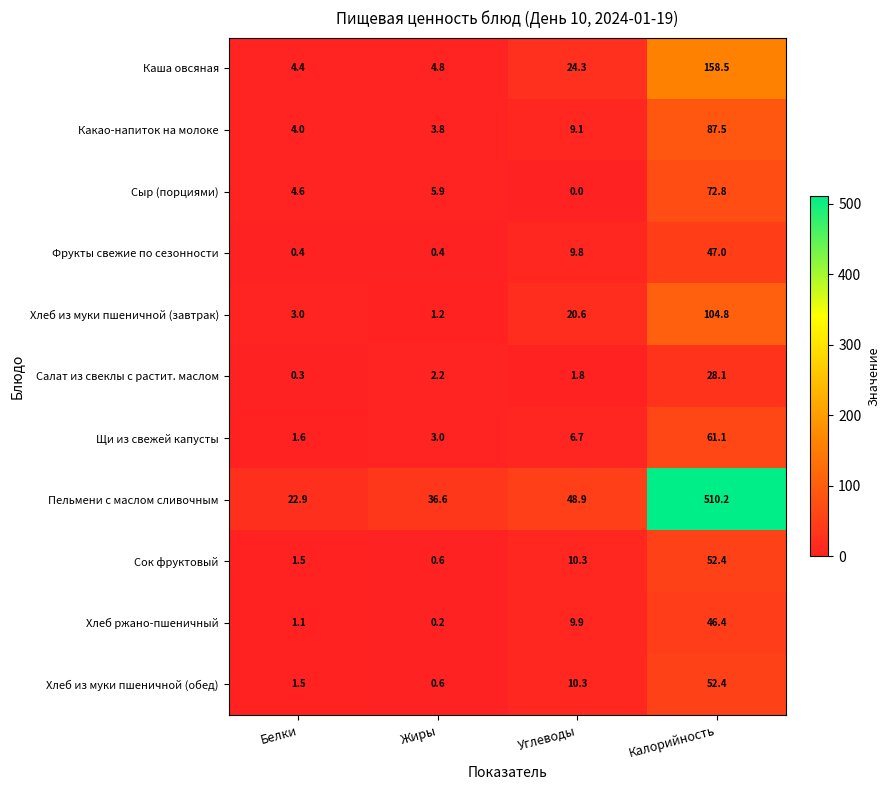

The Сыр (порциями) series shows 0.0 at Углеводы. True or false?

True